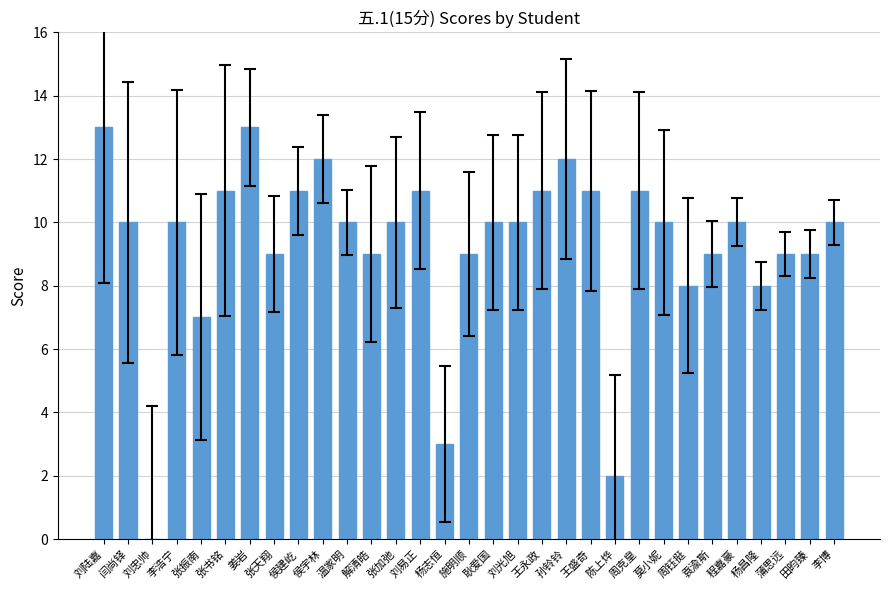

What is the sum of the values at 李浩宁 and 李博?

20